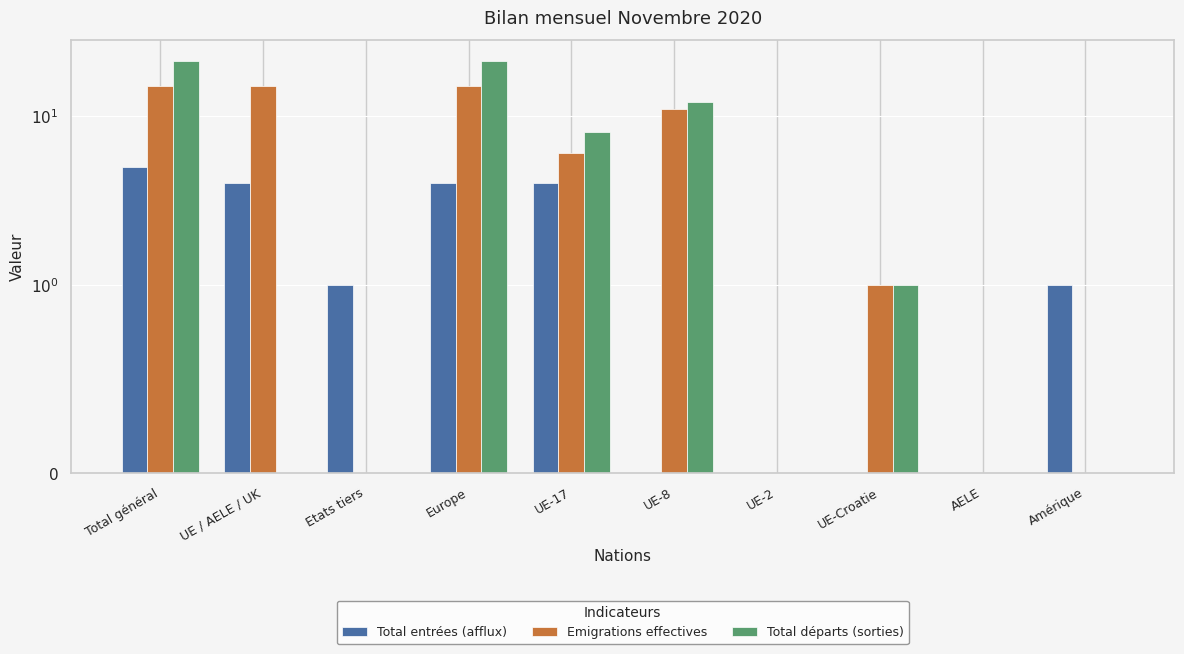

What is the label of the 3rd bar from the right?

UE-Croatie